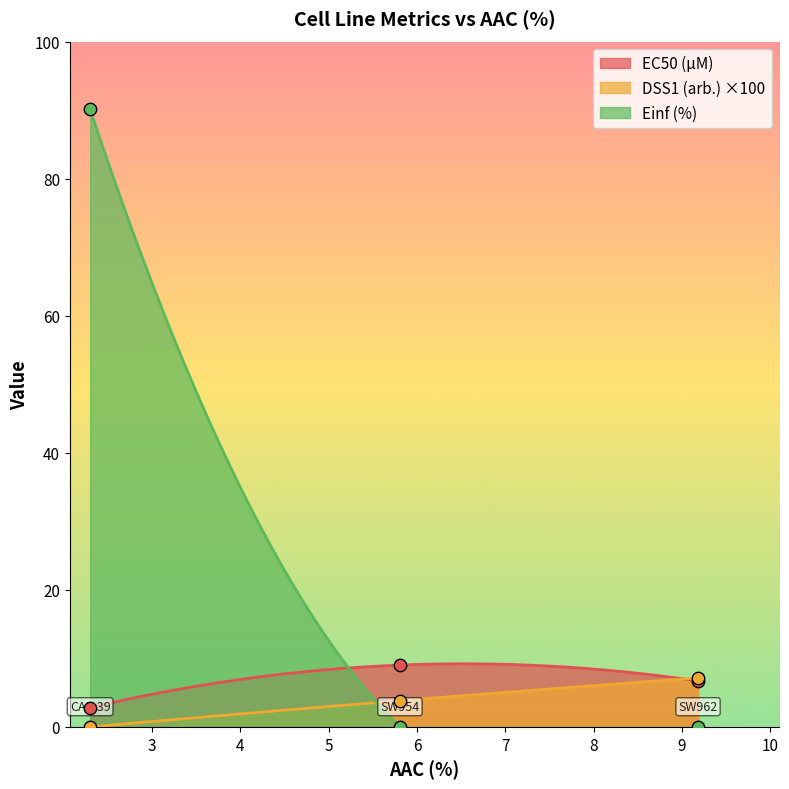

At which category is the sum across all series the highest?

CAL-39